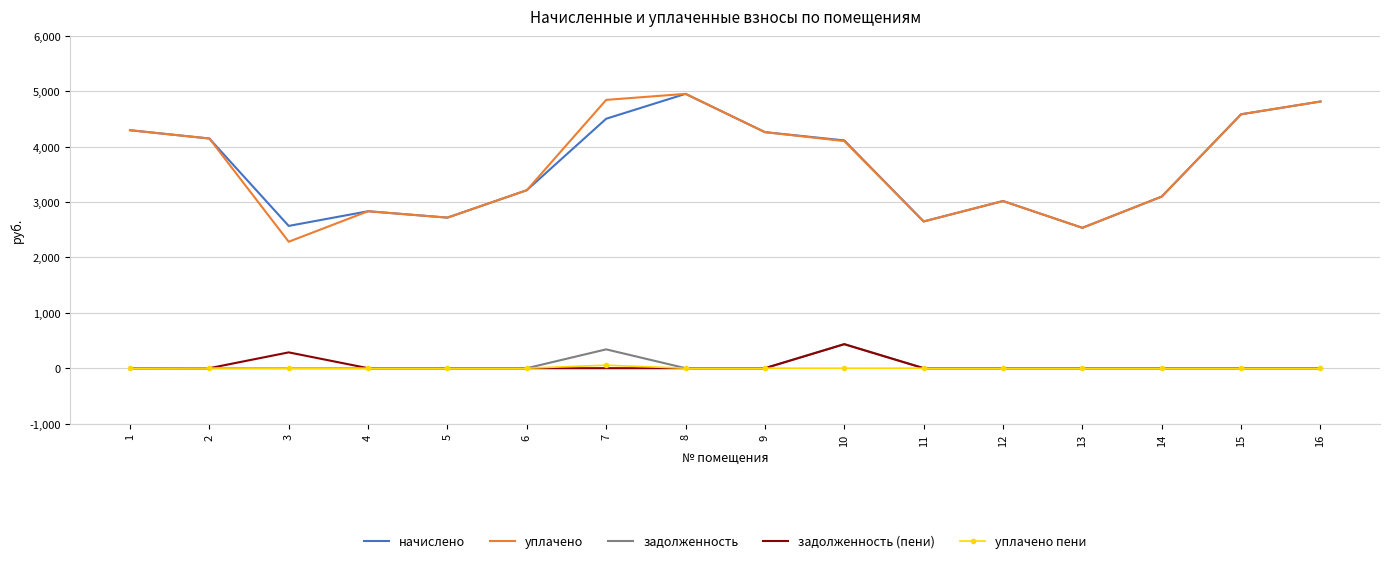

What are all the series names shown in the legend?

начислено, уплачено, задолженность, задолженность (пени), уплачено пени